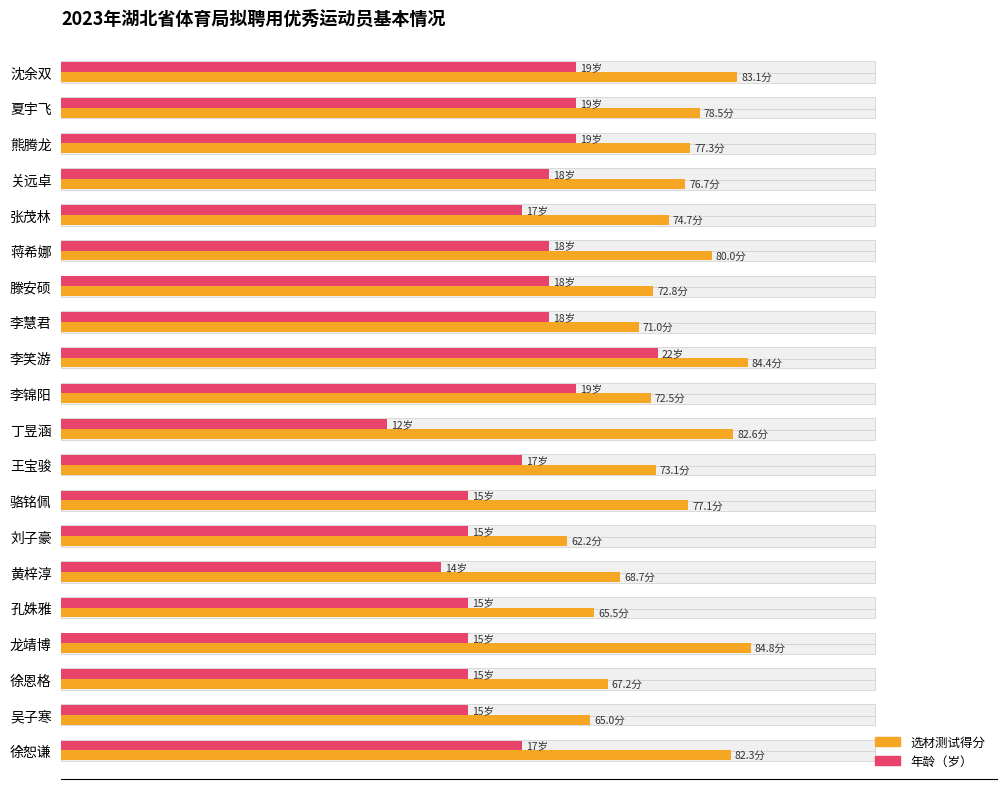

Which series has the largest total across all categories?

选材测试得分